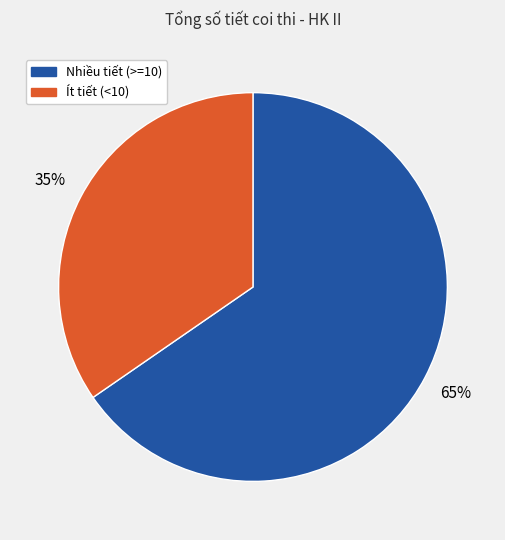

How many segments does this pie chart have?

2